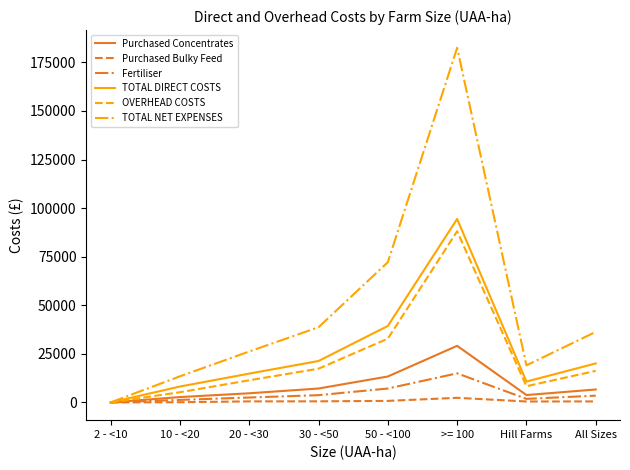

Which series has the largest range (max minus min)?

TOTAL NET EXPENSES